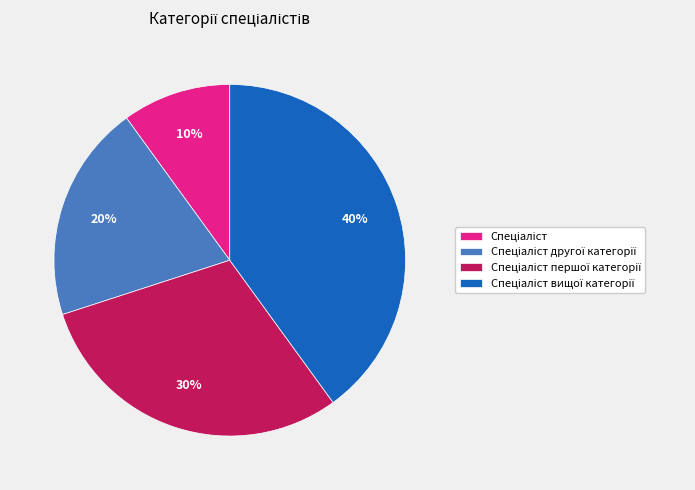

To the nearest percent, what is the difference between the largest and smallest slice percentages?

30%